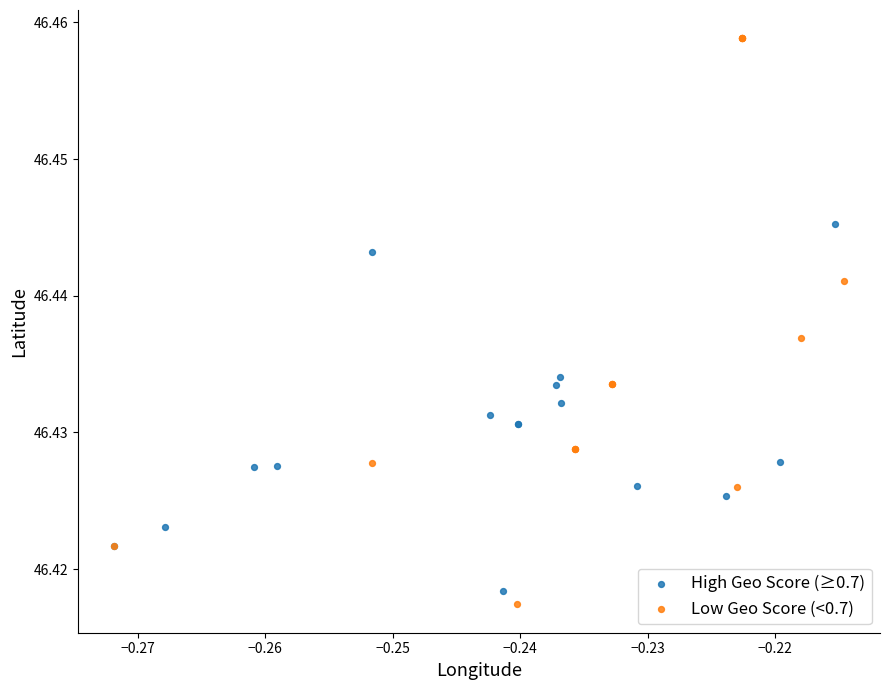

Which series reaches the minimum Y coordinate?

Low Geo Score (<0.7)